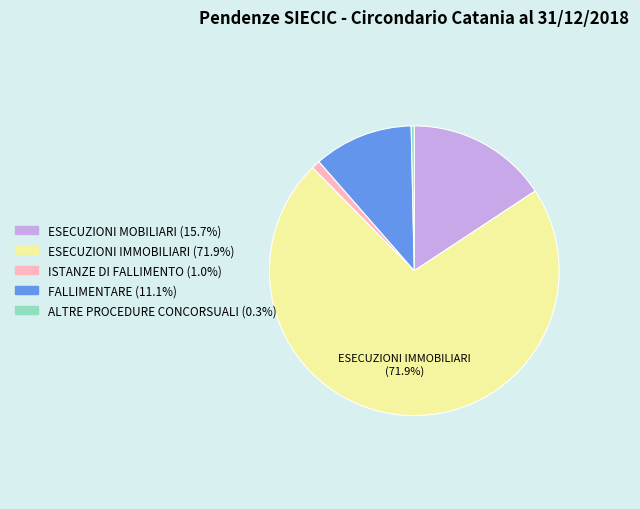

To the nearest percent, what percentage of the pie is FALLIMENTARE?

11%